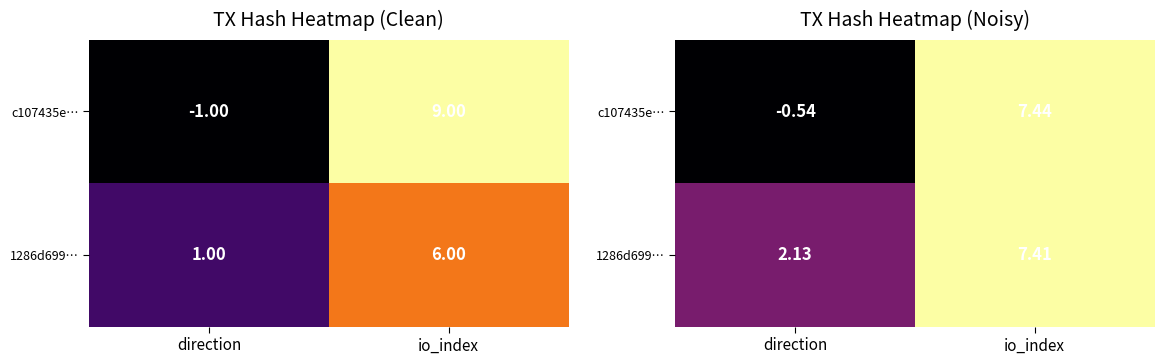

At how many categories does at least one series exceed 2?

2